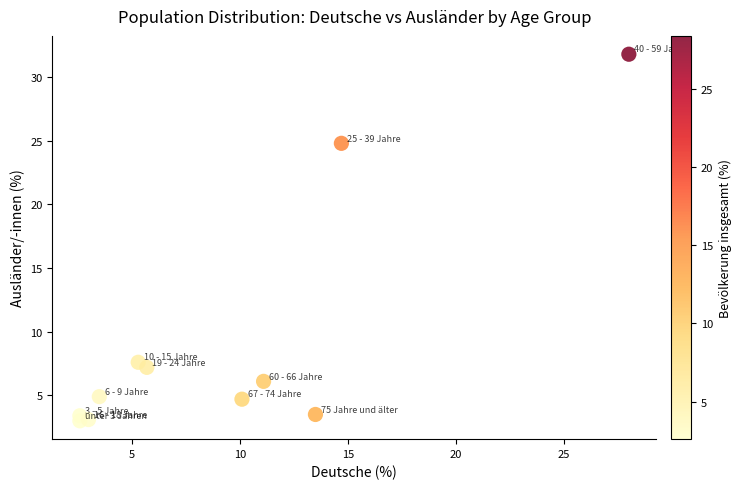

What Y value in the scatter plot is closest to 17?

24.8